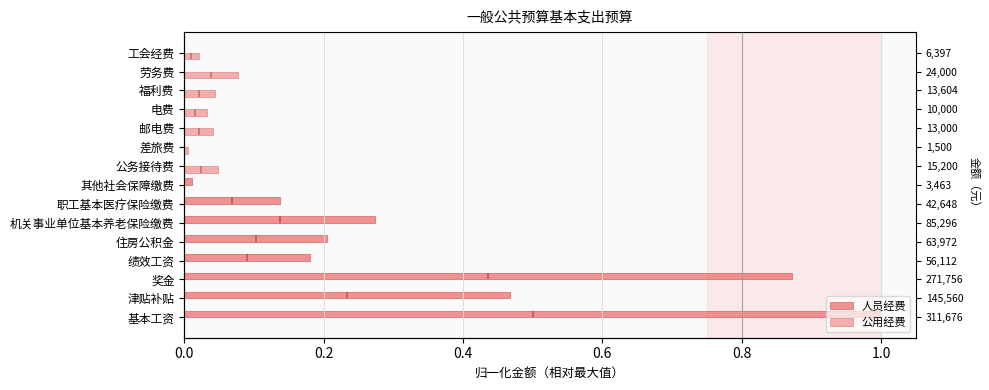

How many data points in 人员经费 are above 0?

8